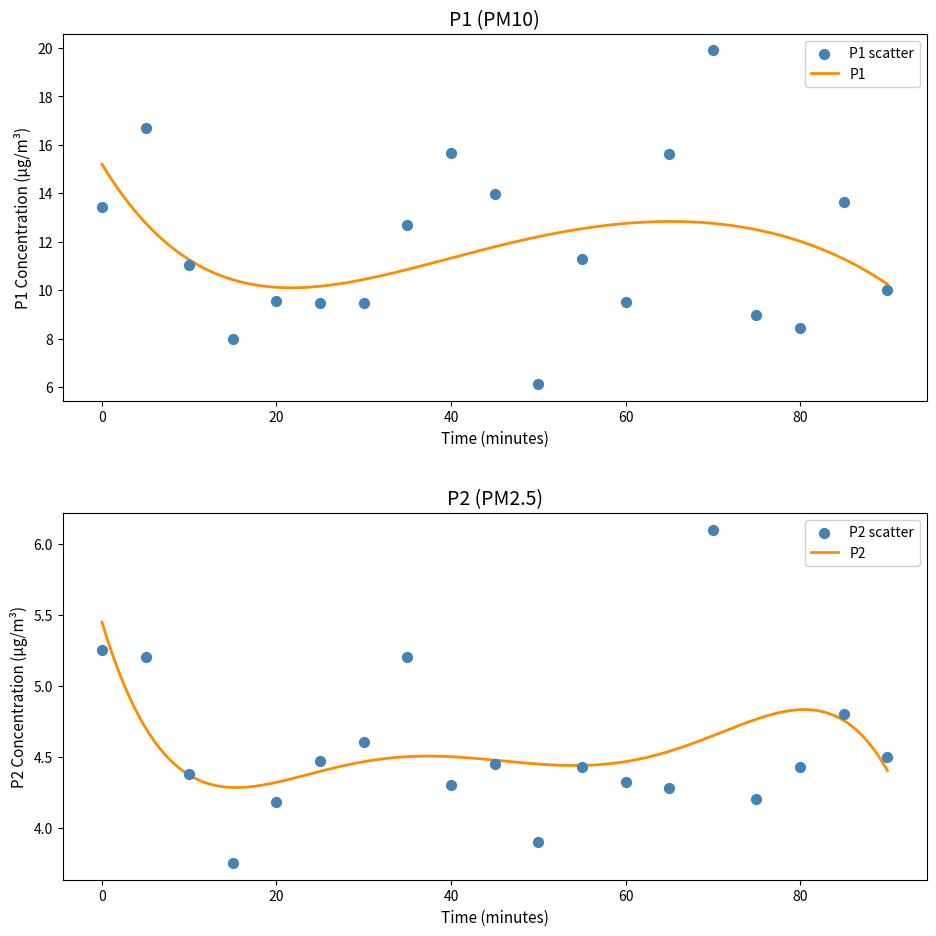

Which series has the largest total across all categories?

P1